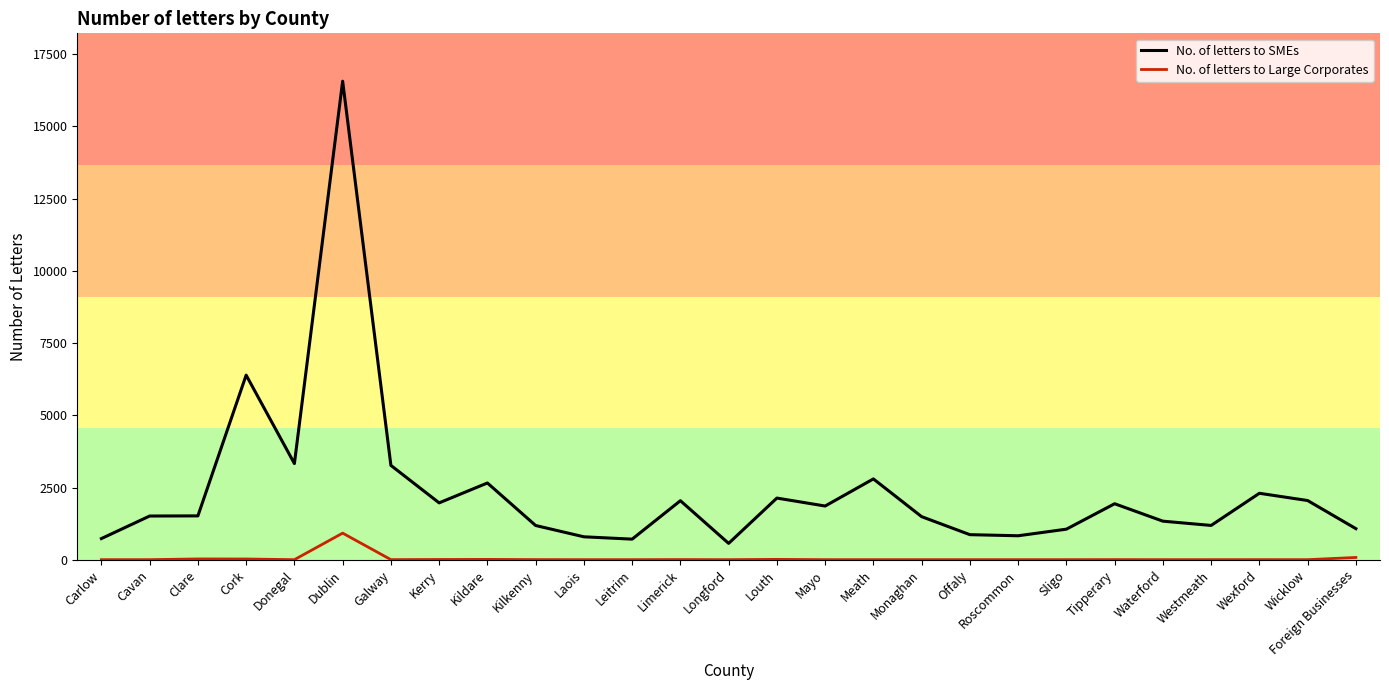

Between Kildare and Sligo, which series saw the biggest shift?

No. of letters to SMEs